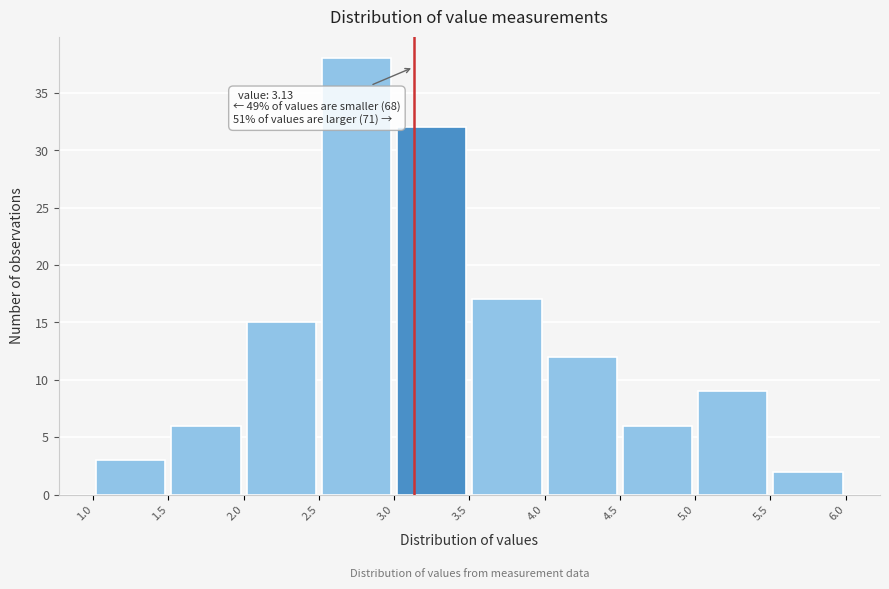

Over which range of the x-axis is the bar tallest?

2.5 to 3.0